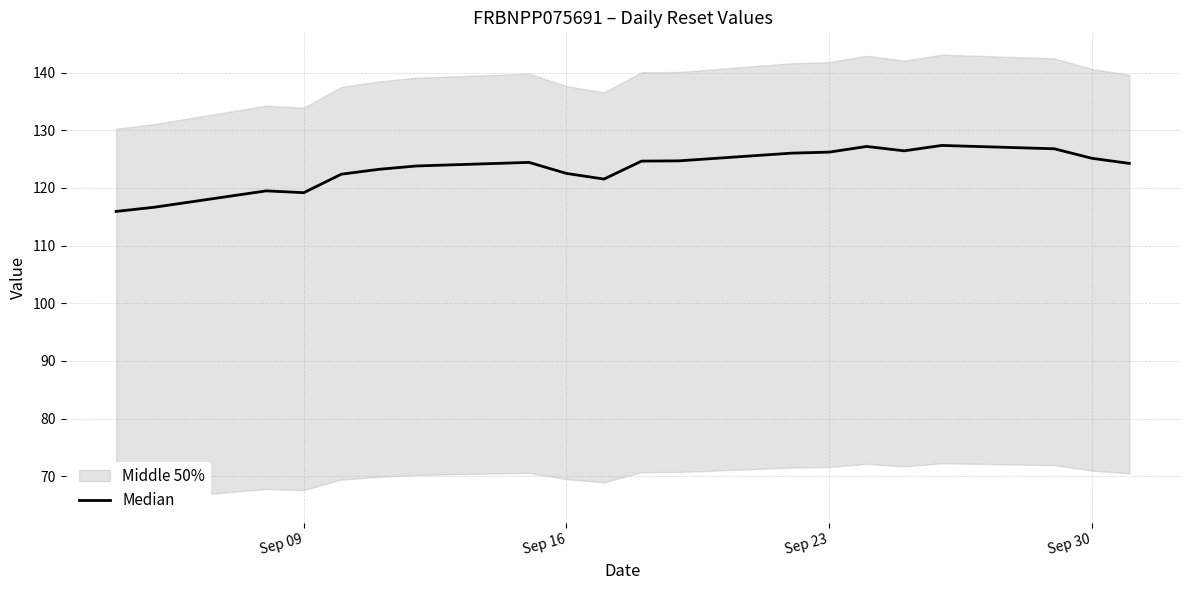

The chart shows a value of 69.3 at 17. True or false?

False